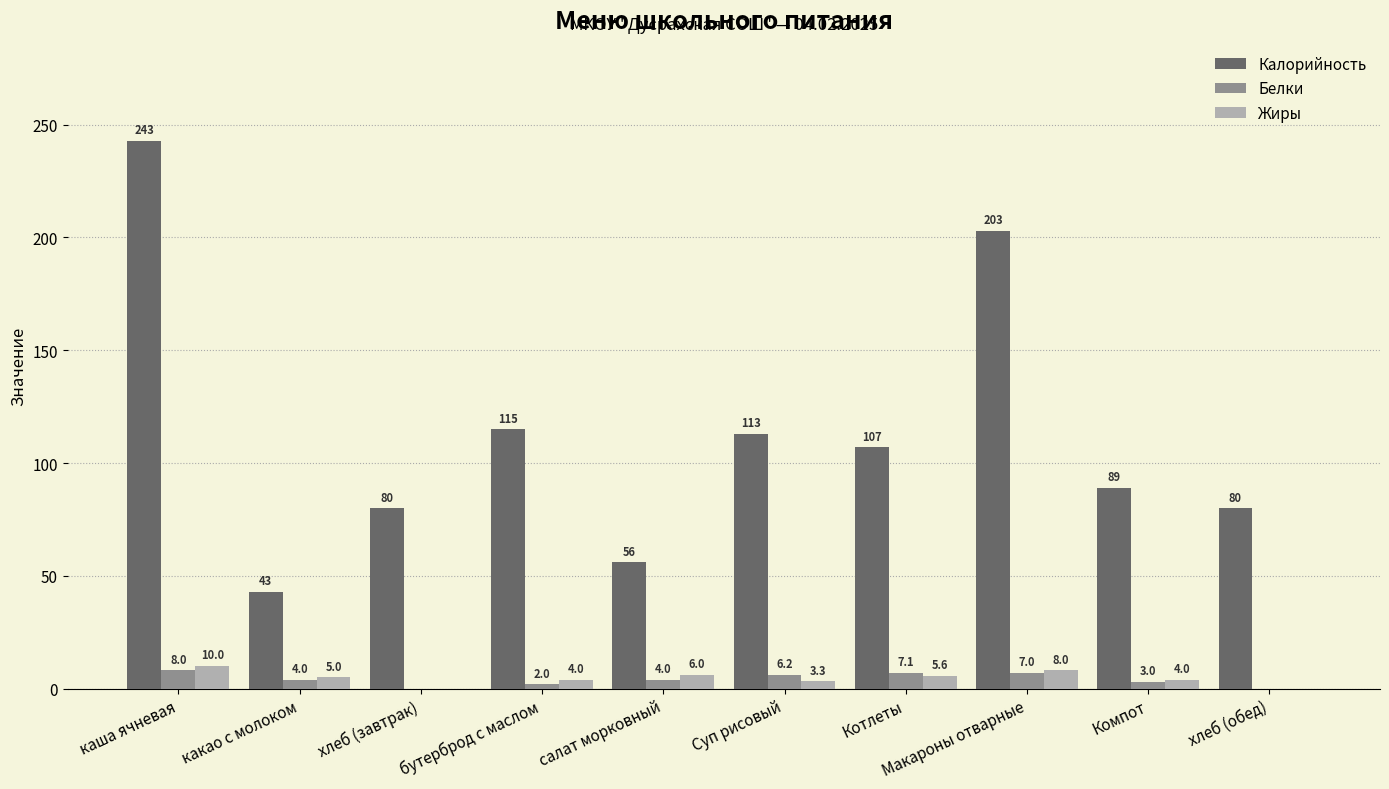

Which series has the largest total across all categories?

Калорийность